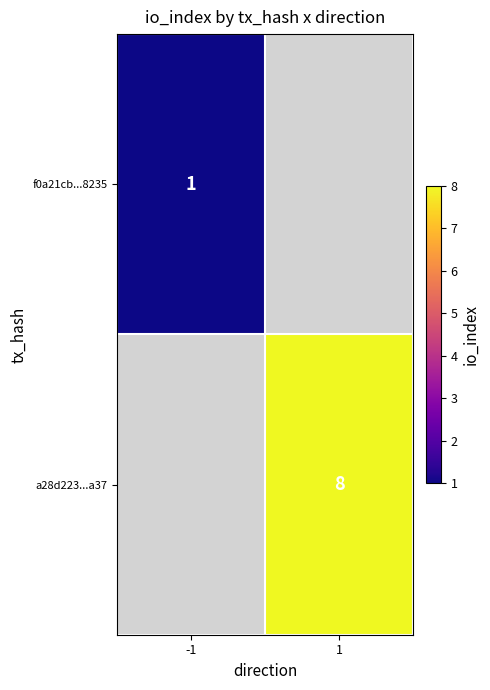

The value of a28d223...a37 at 1 is 8. True or false?

True